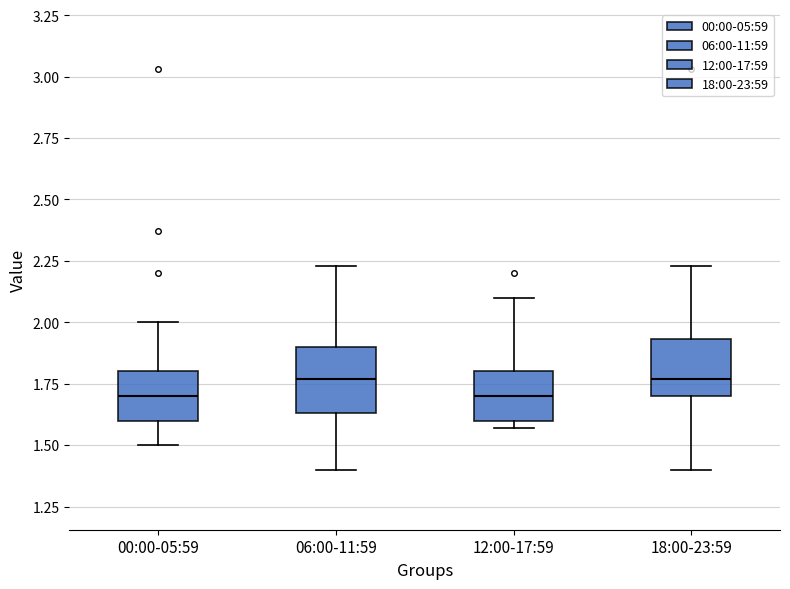

Reading left to right, transcribe this box plot: for each box, give where its median line is, the range the box spans, and where its two whiskers end, as read against the y-axis. The values are not printed on the chart, so give them approximately, as read against the axis.

00:00-05:59: median 1.70, box 1.60 to 1.80, whiskers 1.50 to 2.00
06:00-11:59: median 1.75, box 1.65 to 1.90, whiskers 1.40 to 2.25
12:00-17:59: median 1.70, box 1.60 to 1.80, whiskers 1.55 to 2.10
18:00-23:59: median 1.75, box 1.70 to 1.95, whiskers 1.40 to 2.25